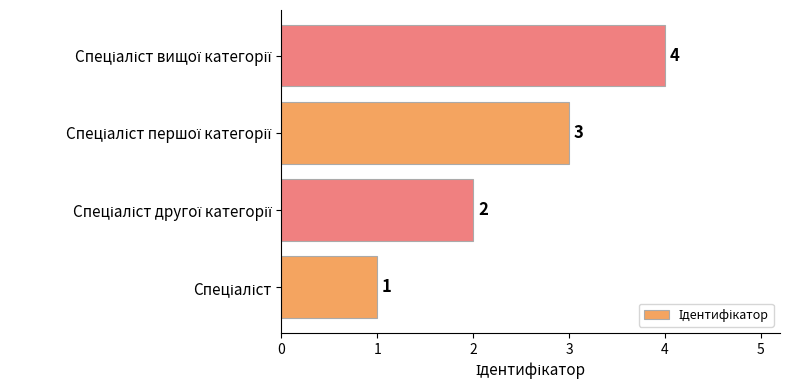

What is the difference between the maximum and minimum values?

3